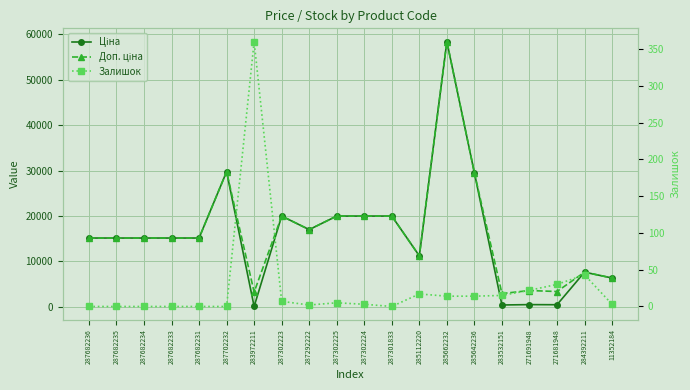

Which category has the lowest value across all series?

287682236